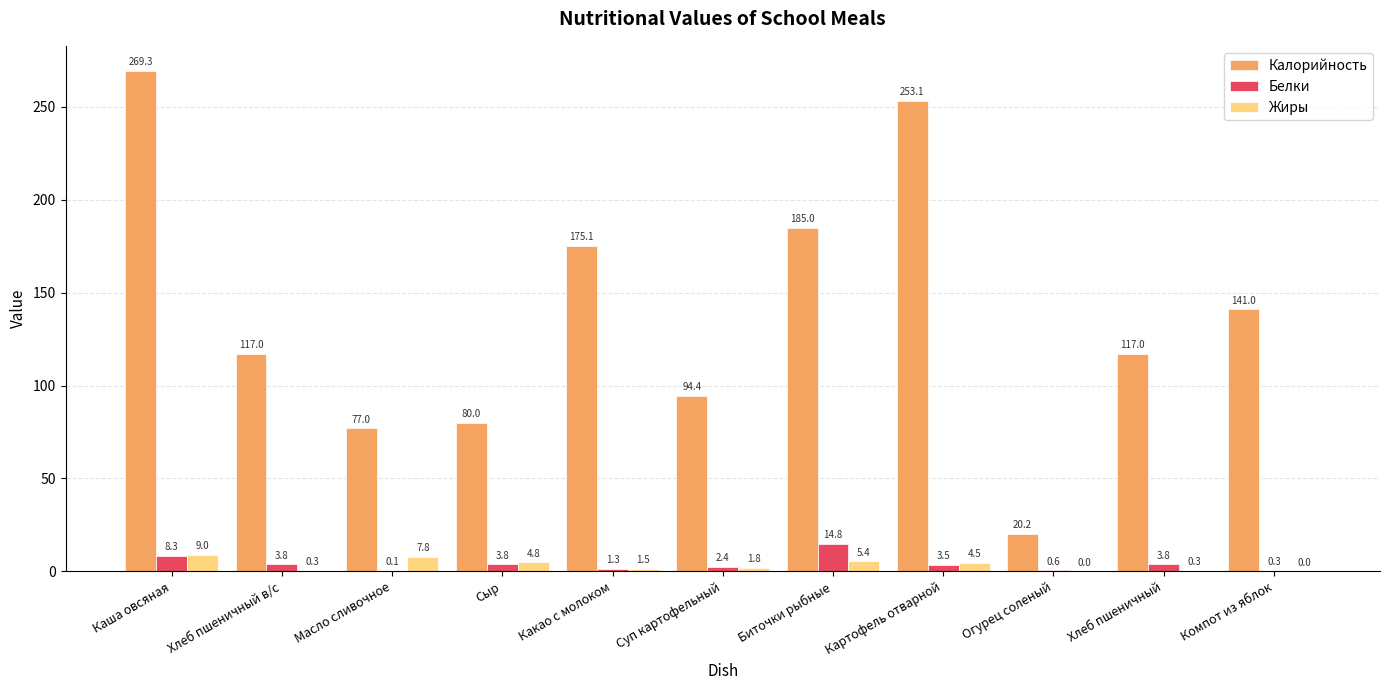

Is the value of Жиры at Какао с молоком greater than the value of Белки at Компот из яблок?

Yes